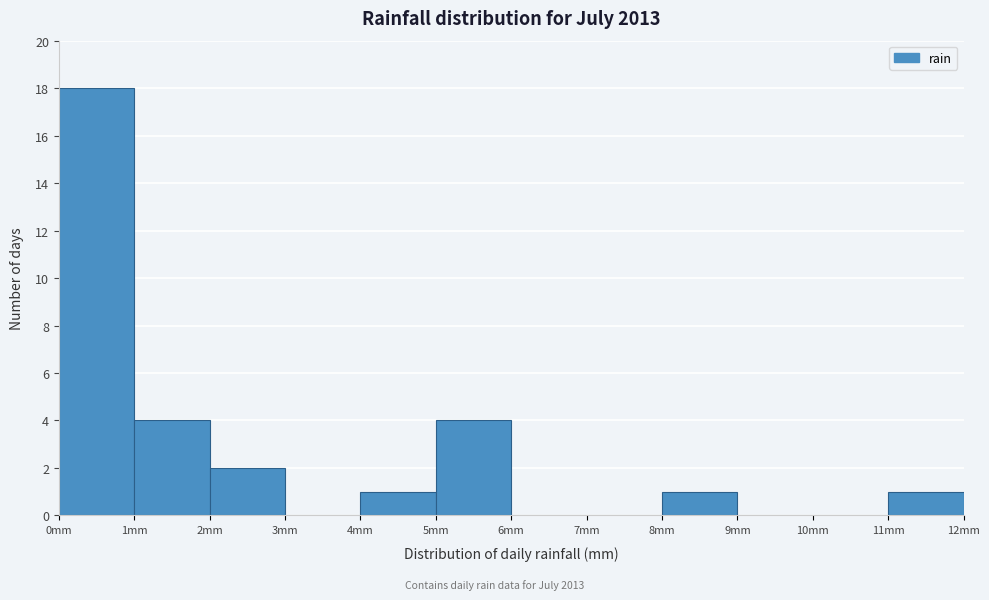

How tall is the bar that spans 0 to 1 on the x-axis? The values are not printed on the chart, so give them approximately, as read against the axis.

18